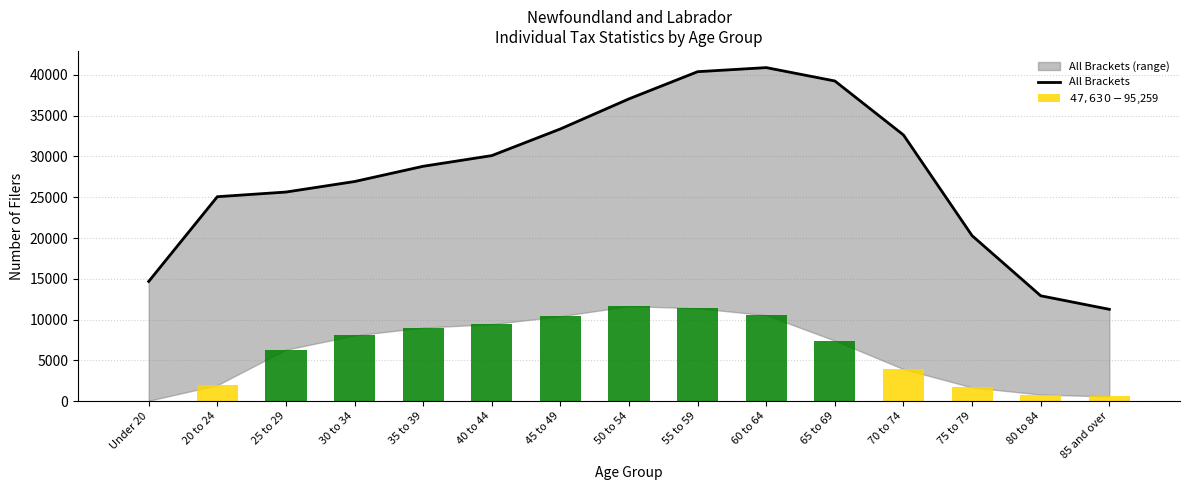

Reading right to left, transcribe all the data shown in this chart.

85 and over=11260	80 to 84=12920	75 to 79=20290	70 to 74=32640	65 to 69=39260	60 to 64=40900	55 to 59=40400	50 to 54=37070	45 to 49=33380	40 to 44=30110	35 to 39=28800	30 to 34=26930	25 to 29=25640	20 to 24=25070	Under 20=14680